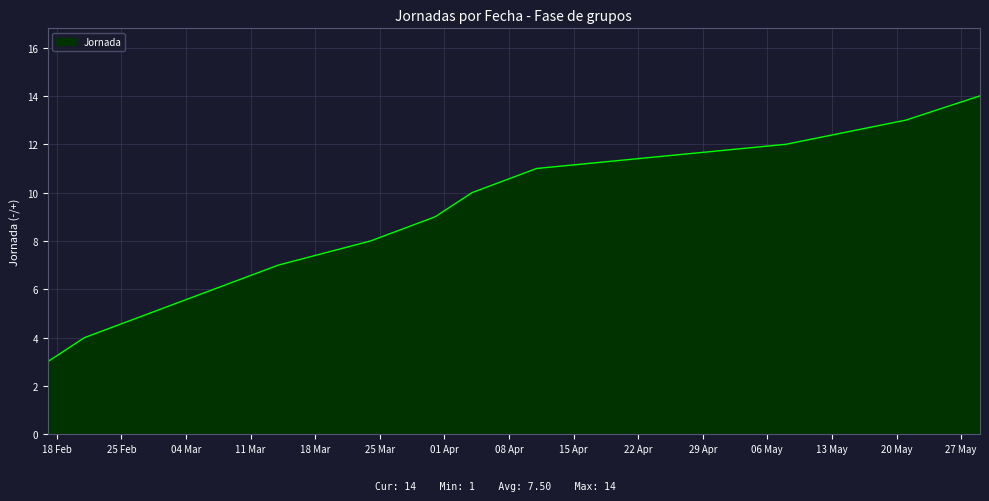

Between 2025-03-31 and 2025-02-21, which is larger?

2025-03-31